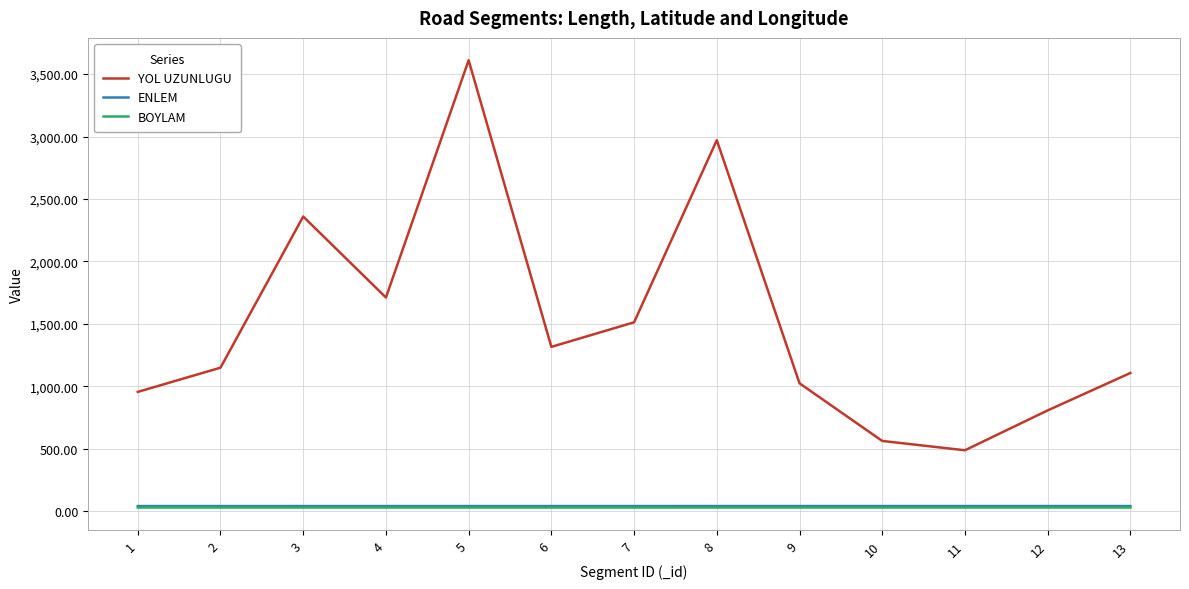

True or false: ENLEM and BOYLAM cross at least once.

False